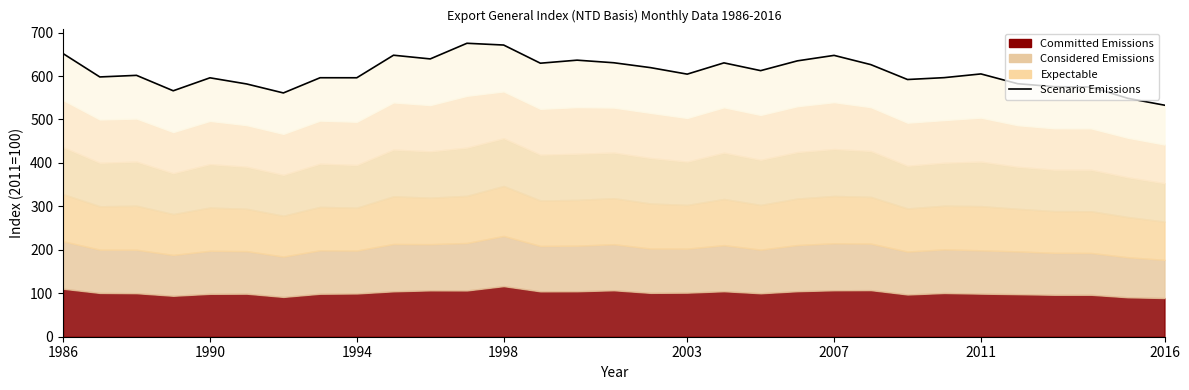

The chart shows a value of 1065.3 at 24. True or false?

False